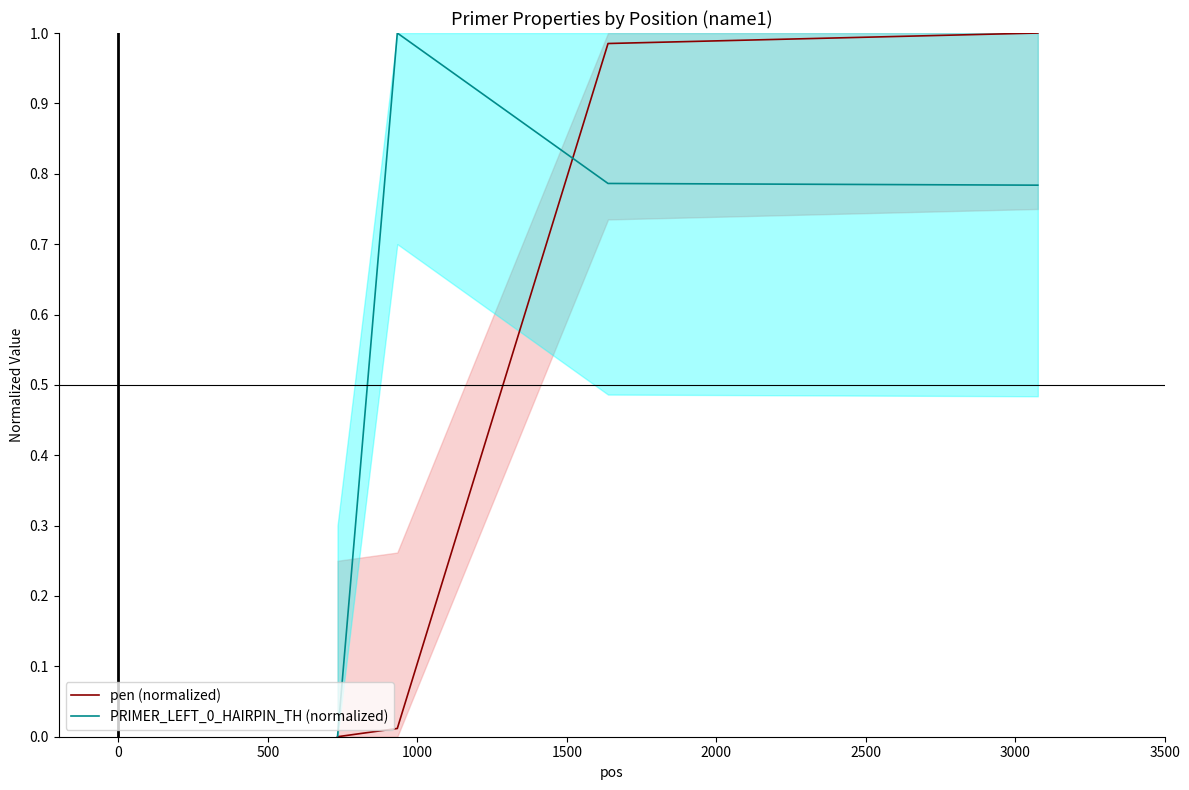

What is the greatest value displayed?

1.0